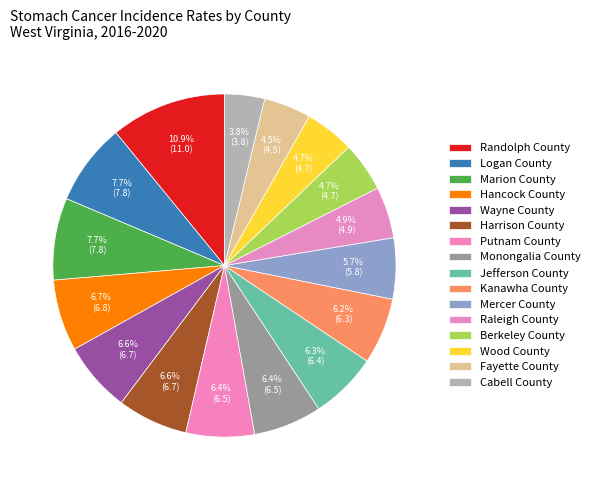

To the nearest percent, what is the difference between the largest and smallest slice percentages?

7%